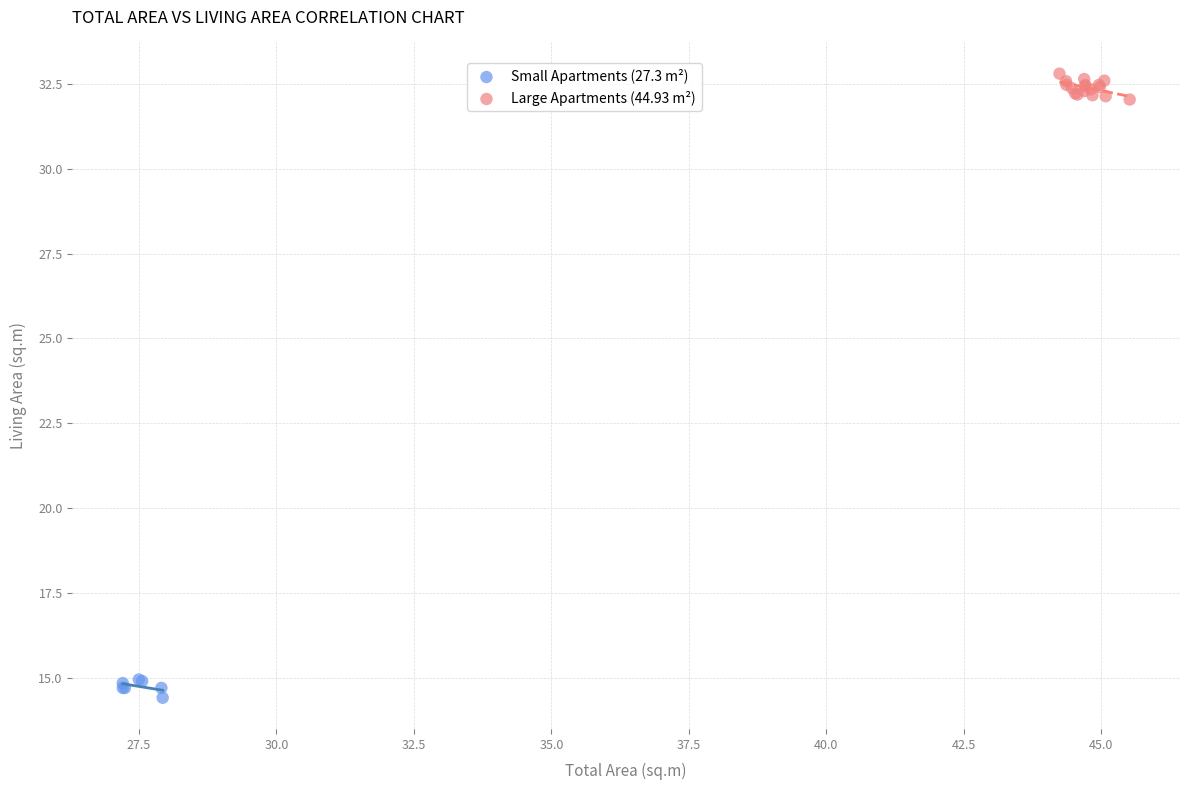

Which series contains the highest Y value?

Large Apartments (44.93 m²)